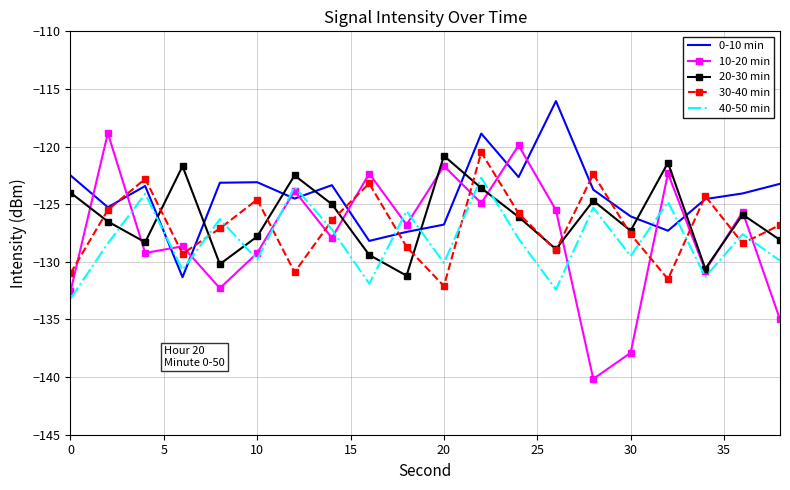

What is the difference between the maximum and minimum values in the 0-10 min series?

15.3